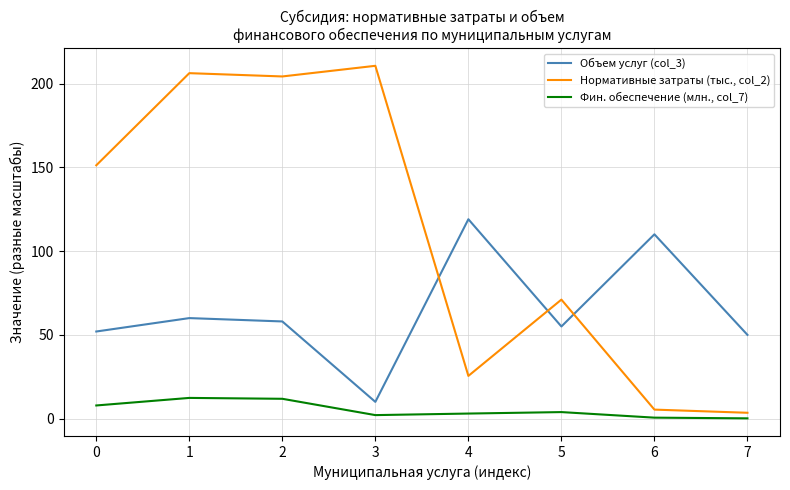

The value of Объем услуг (col_3) at 5 is 55.0. True or false?

True